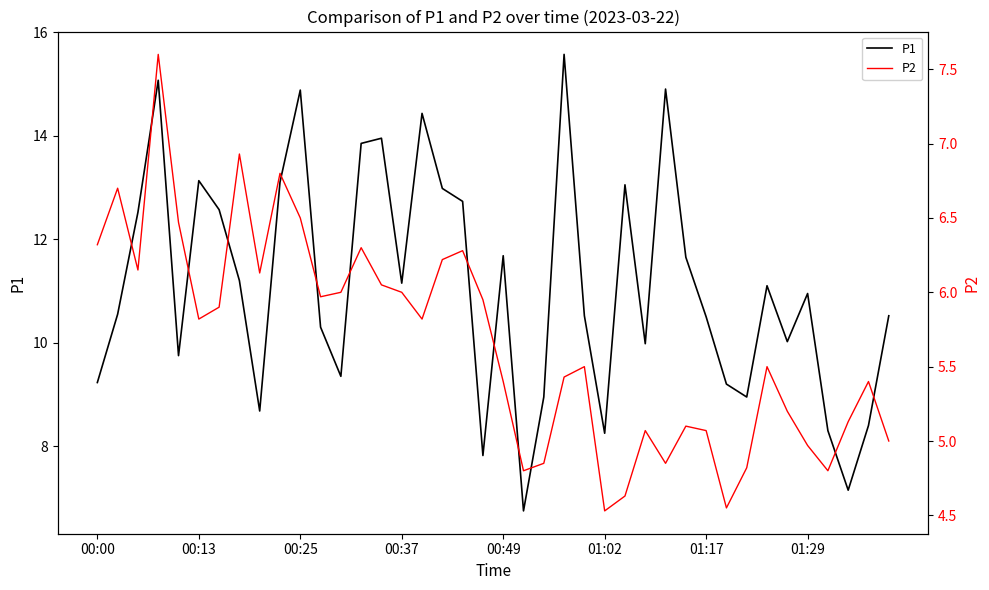

The value of P1 at 00:13 is 18.5. True or false?

False